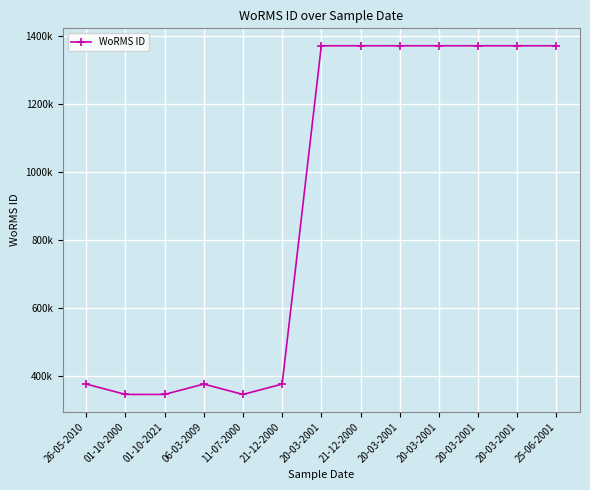

Is this an area chart (filled region under the line)?

No